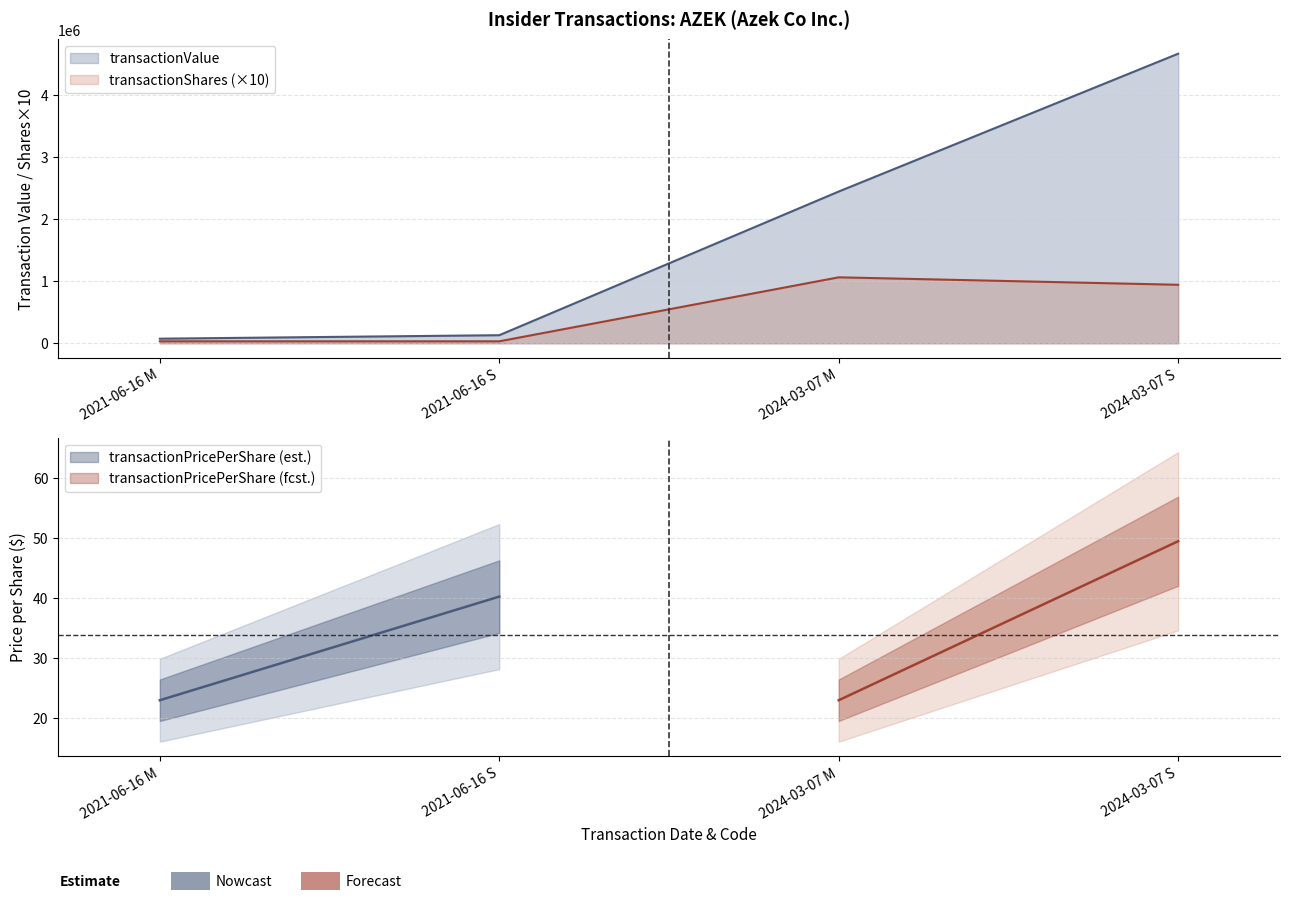

True or false: transactionPricePerShare and transactionShares cross at least once.

False